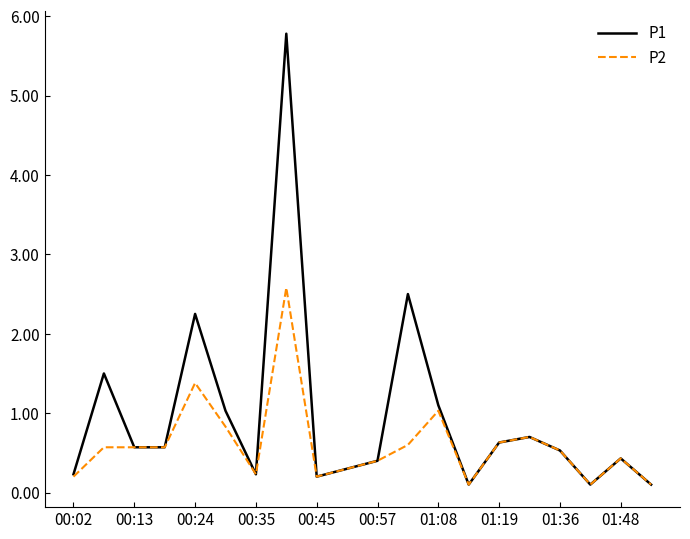

List the series in order of their peak value, highest first.

P1, P2